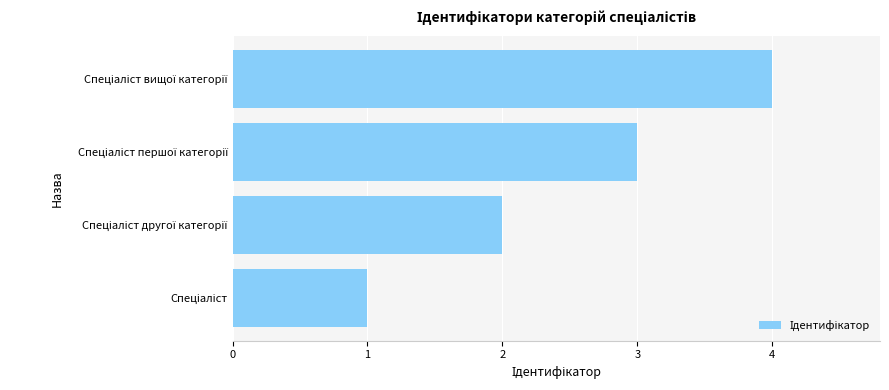

What is the maximum value shown in the chart?

4